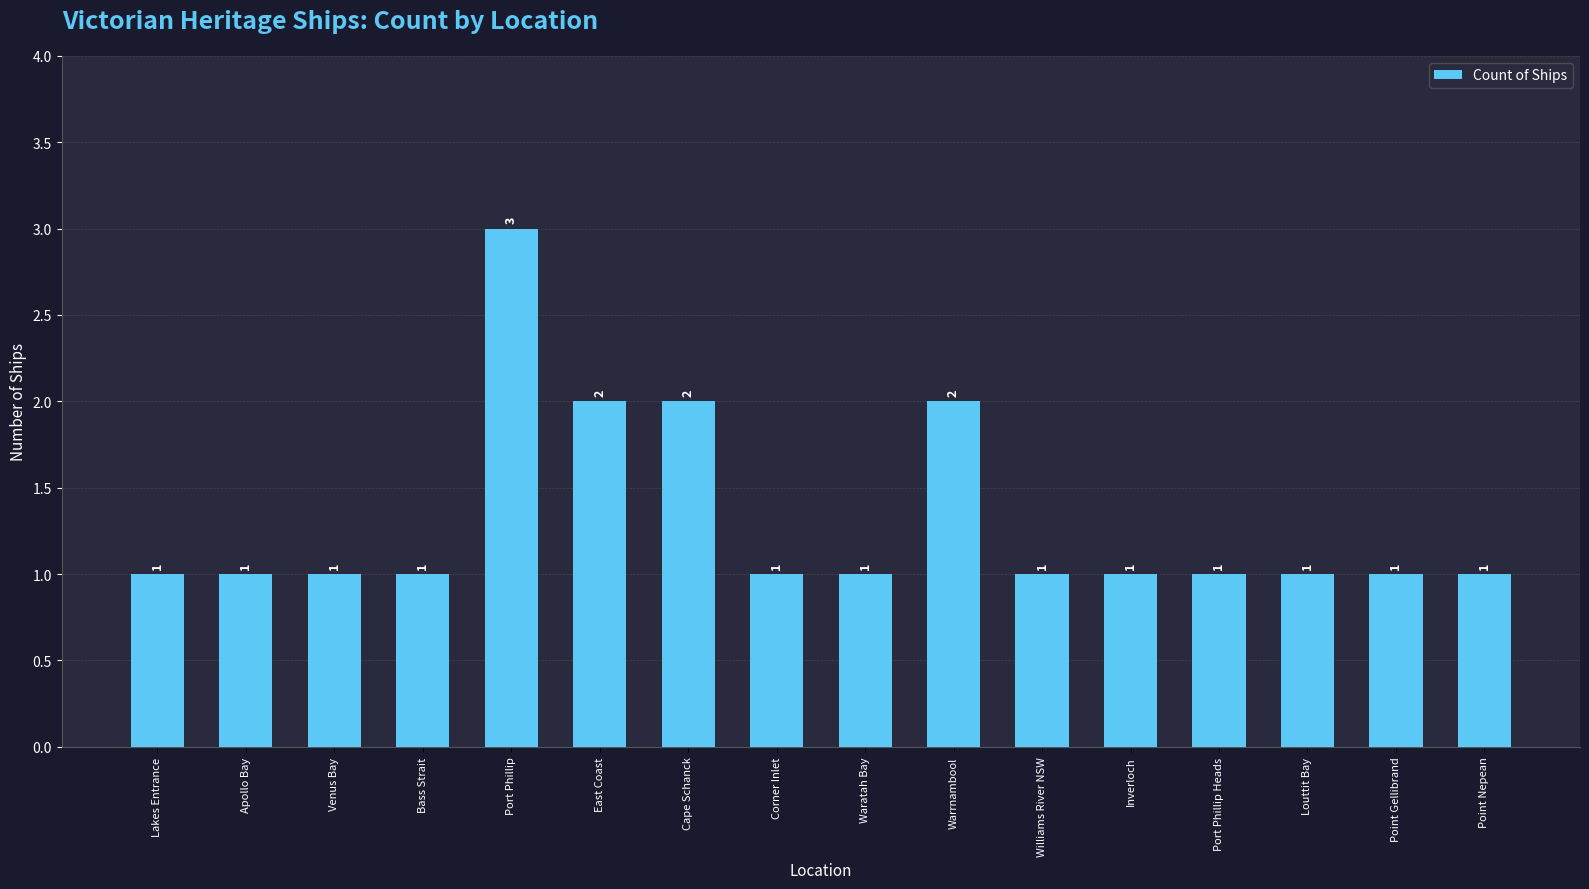

Reading right to left, what are all the values shown in this chart?

Point Nepean=1	Point Gellibrand=1	Louttit Bay=1	Port Phillip Heads=1	Inverloch=1	Williams River NSW=1	Warrnambool=2	Waratah Bay=1	Corner Inlet=1	Cape Schanck=2	East Coast=2	Port Phillip=3	Bass Strait=1	Venus Bay=1	Apollo Bay=1	Lakes Entrance=1